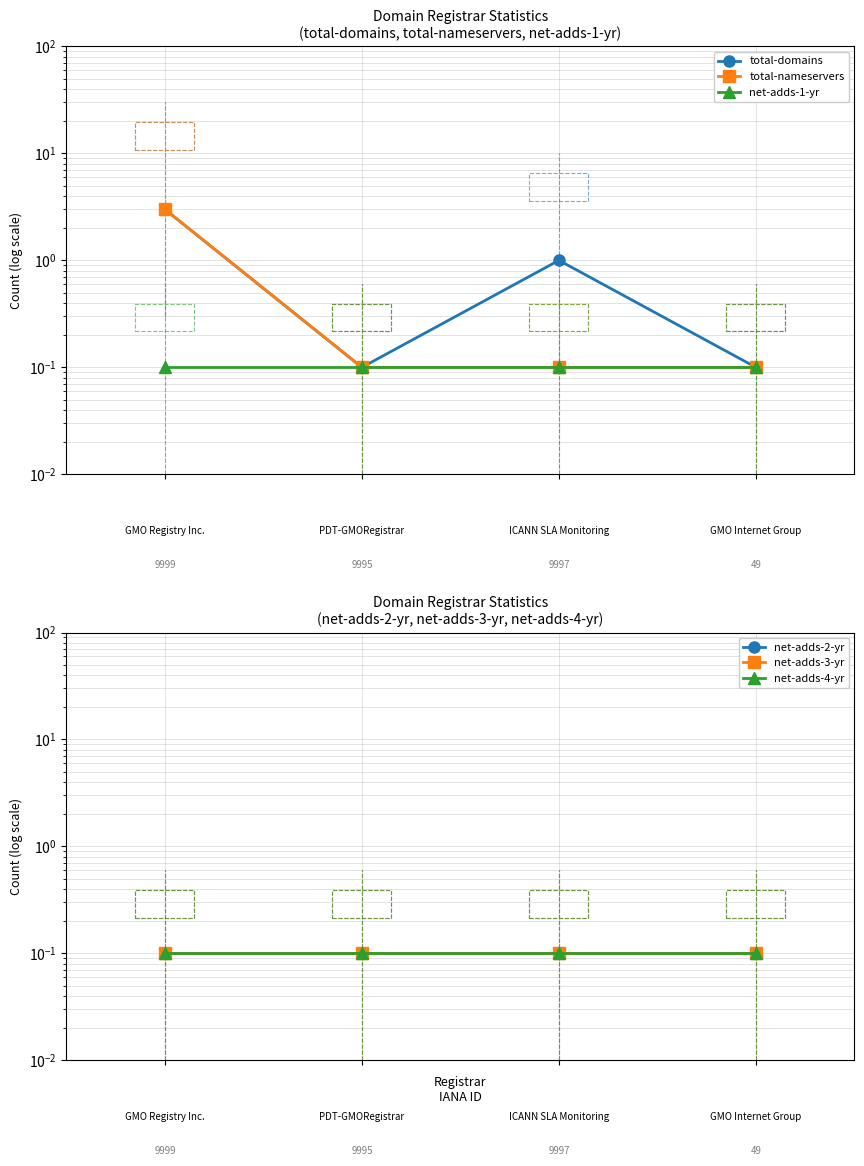

Reading right to left, extract all data points from this chart.

total-domains: 0.1	1.0	0.1	3.0
total-nameservers: 0.1	0.1	0.1	3.0
net-adds-1-yr: 0.1	0.1	0.1	0.1
net-adds-2-yr: 0.1	0.1	0.1	0.1
net-adds-3-yr: 0.1	0.1	0.1	0.1
net-adds-4-yr: 0.1	0.1	0.1	0.1